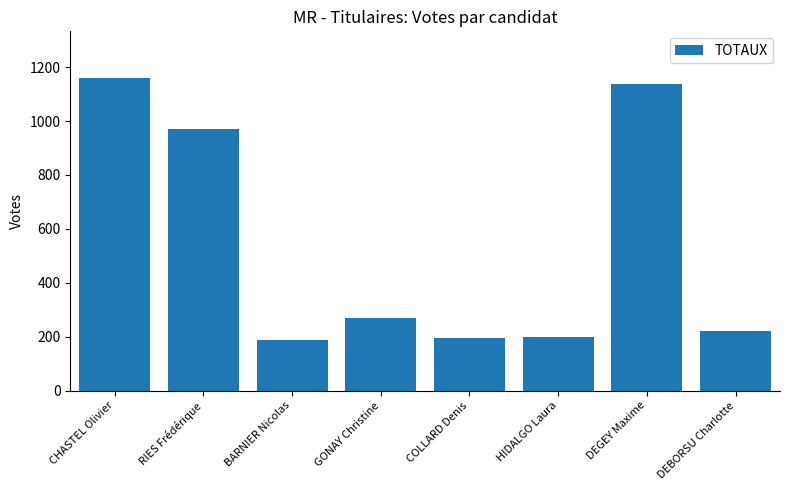

How many data points are less than 269?

4